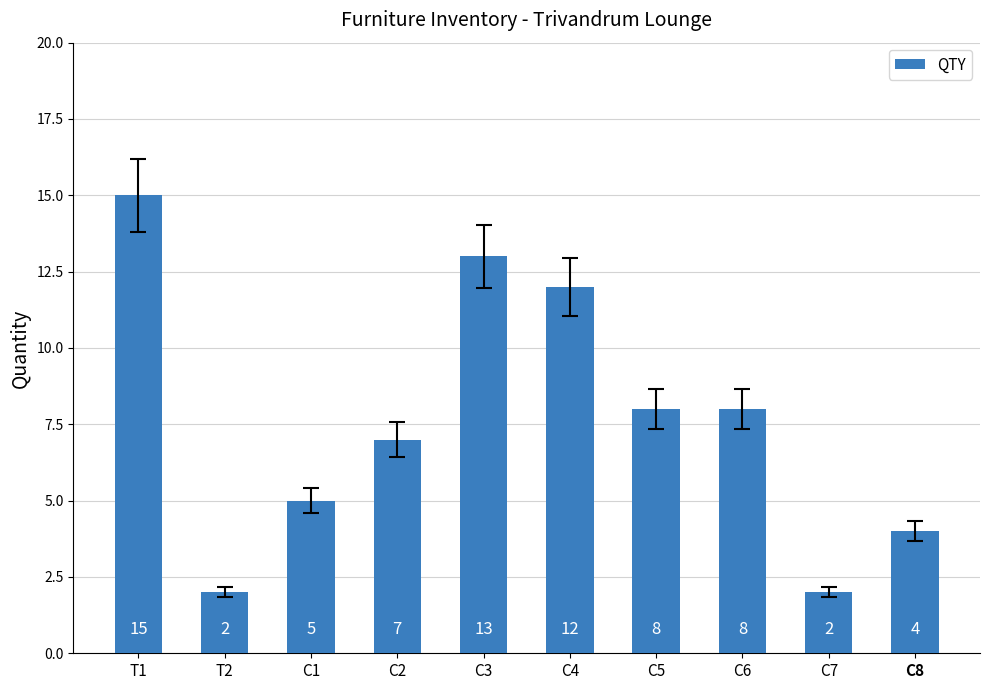

Which has a higher value, T1 or C2?

T1